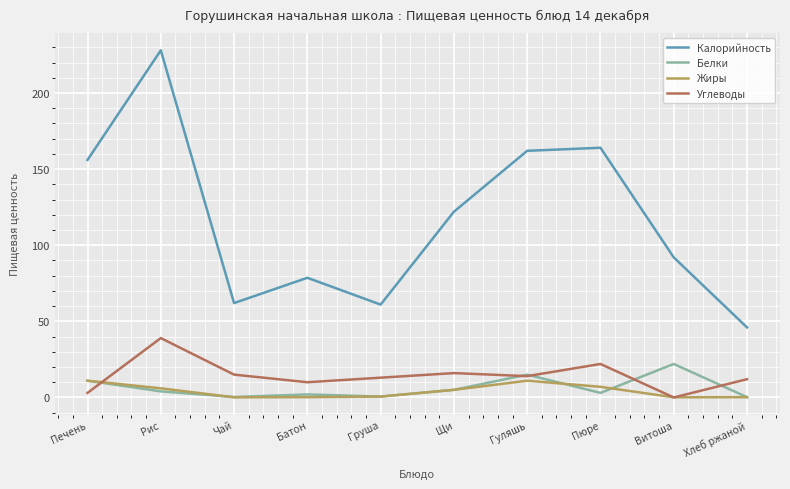

What are all the series names shown in the legend?

Калорийность, Белки, Жиры, Углеводы